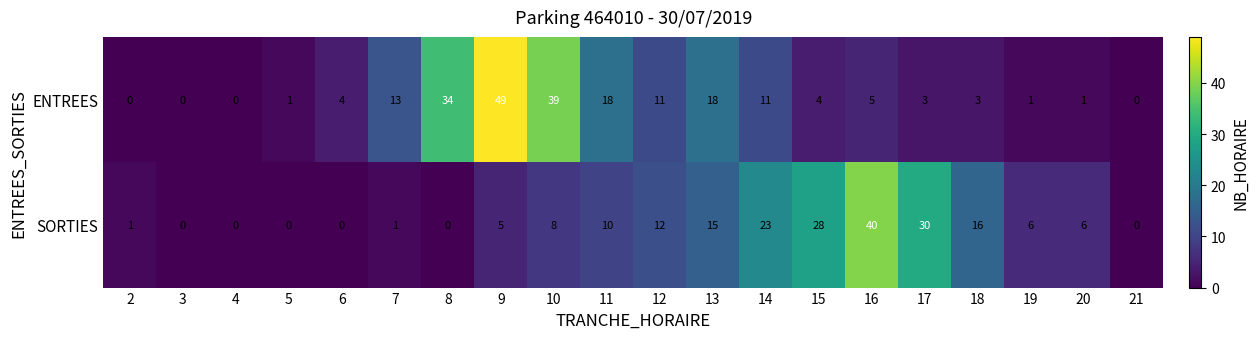

What is the spread (max minus min) of values at 17?

27